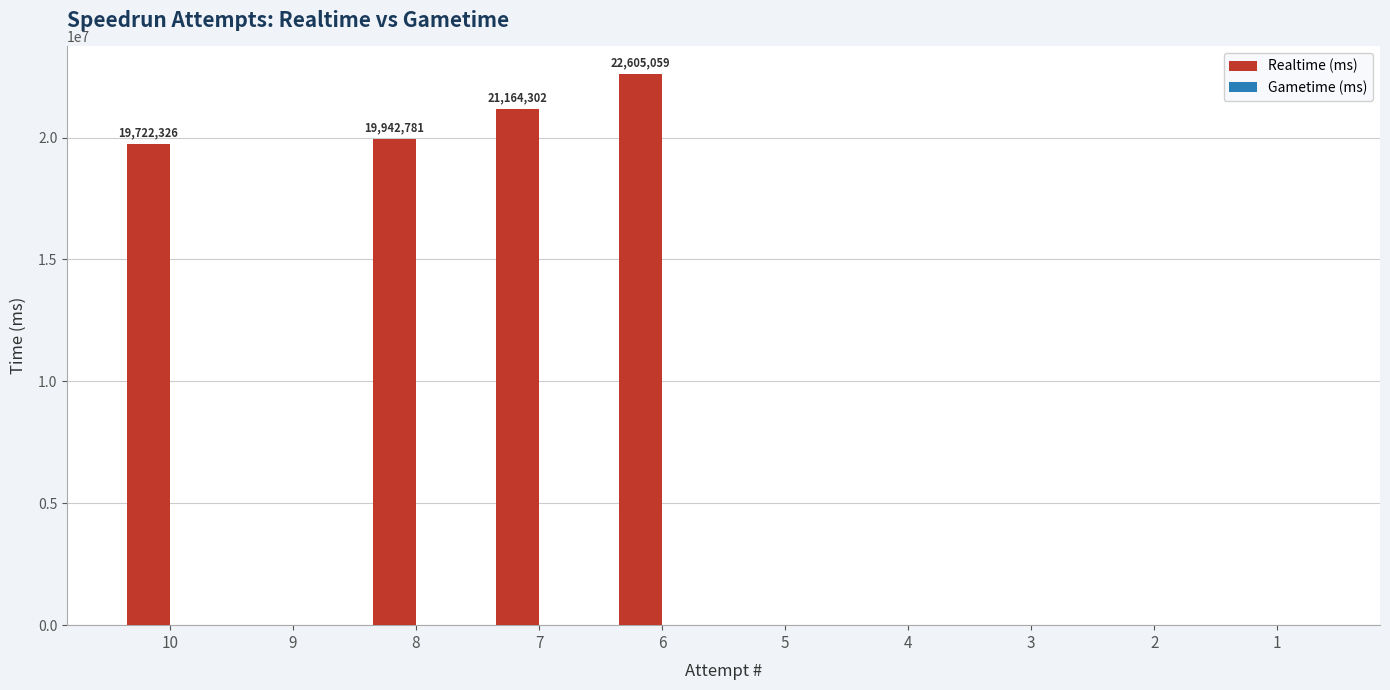

Is it true that the value at 7 is 7648746?

False